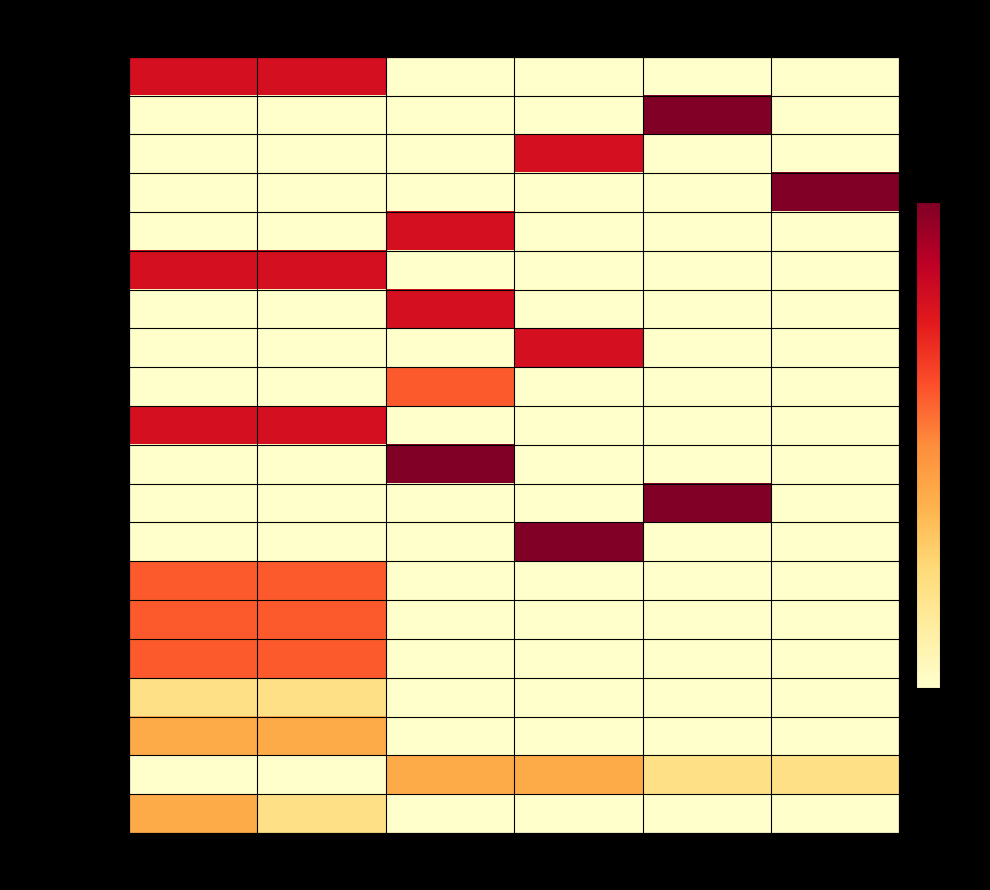

Rank the series by their maximum value, from lowest to highest.

과학탐구실험, 체육, 운동과 건강, 음악, 확률과 통계, 한국사, 통합사회, 통합과학, 국어, 독서, 문학, 수학, 수학Ⅰ, 수학Ⅱ, 영어, 화법과 작문, 언어와 매체, 영어Ⅰ, 영어 독해와 작문, 영어Ⅱ